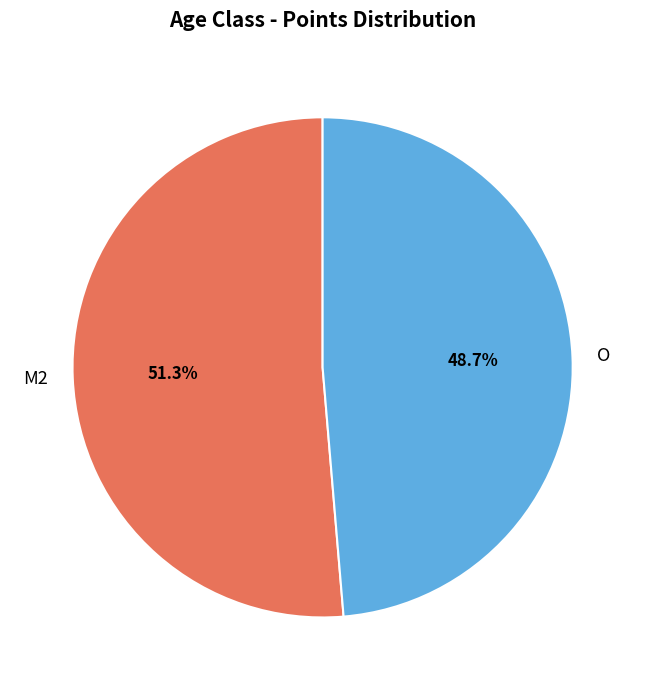

Rank the categories by value from highest to lowest.

M2, O